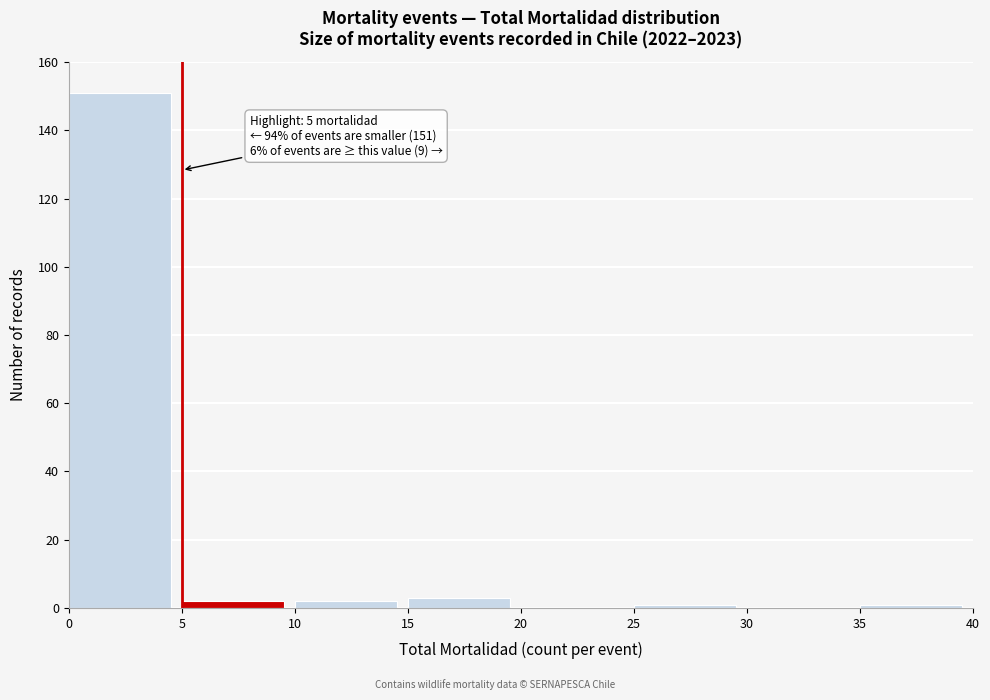

Which range on the x-axis has the tallest bar?

0 to 5